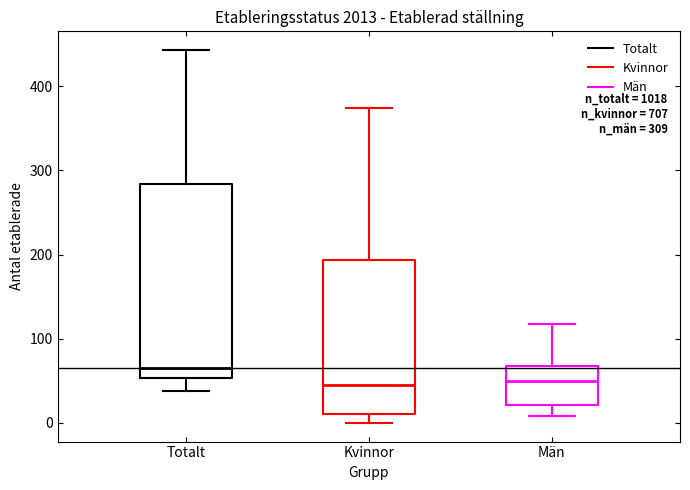

Reading left to right, read every box against the y-axis: the position of its median line, the range the box covers, and the ends of its whiskers. The values are not printed on the chart, so give them approximately, as read against the axis.

Totalt: median 70, box 50 to 280, whiskers 40 to 440
Kvinnor: median 50, box 10 to 190, whiskers 0 to 370
Män: median 50, box 20 to 70, whiskers 10 to 120